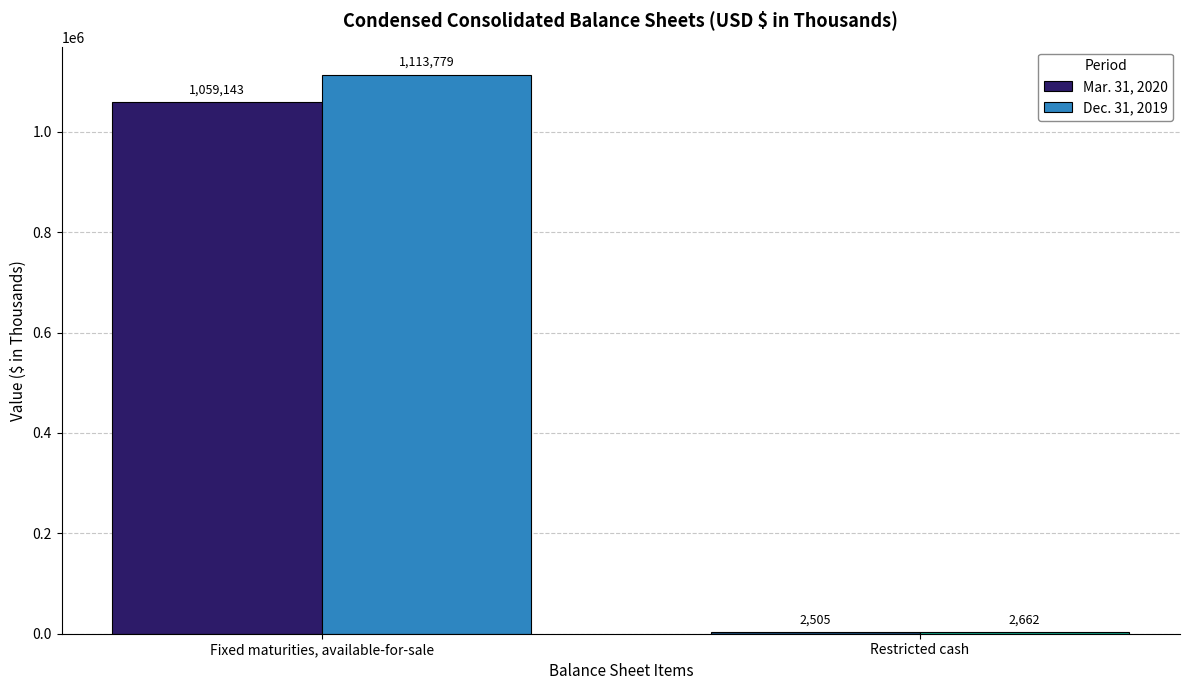

The value of Mar. 31, 2020 at Fixed maturities, available-for-sale is 314246. True or false?

False